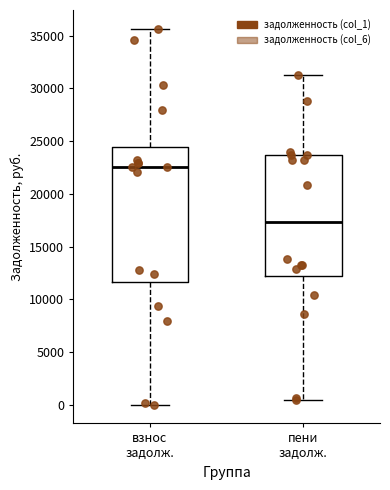

Where does the lower whisker of the box for взнос задолж. end on the y-axis? The values are not printed on the chart, so give them approximately, as read against the axis.

0